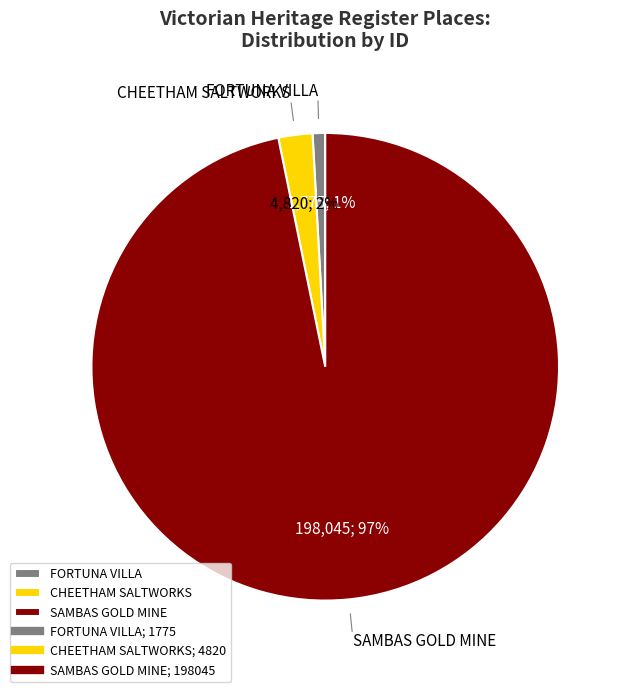

How many segments does this pie chart have?

3